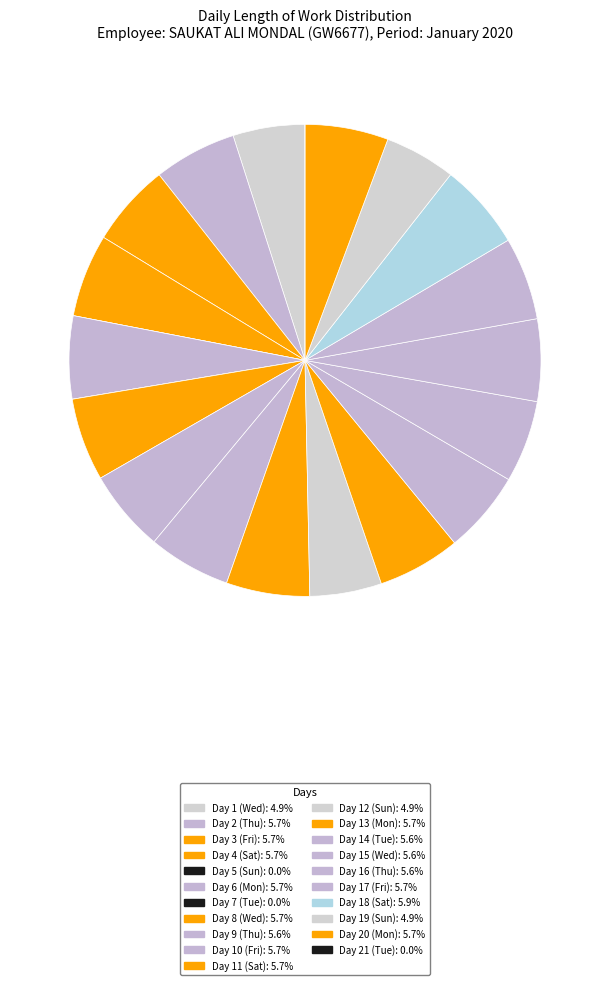

To the nearest percent, what percentage of the pie is Day 3 (Fri)?

6%